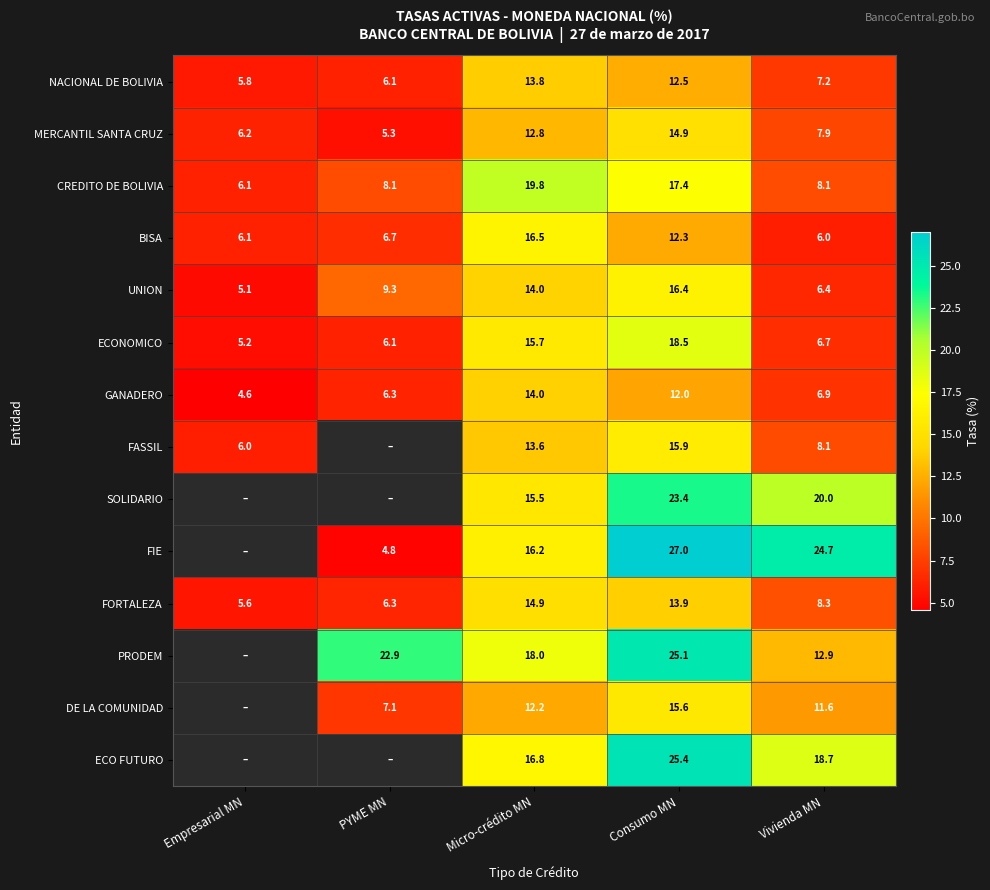

Which series changed the most between Micro-crédito MN and Vivienda MN?

CREDITO DE BOLIVIA